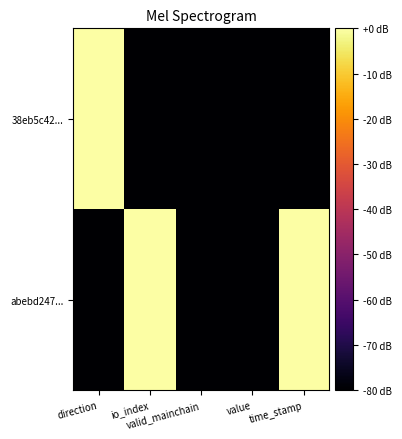

Which series changed the most between direction and value?

38eb5c42...